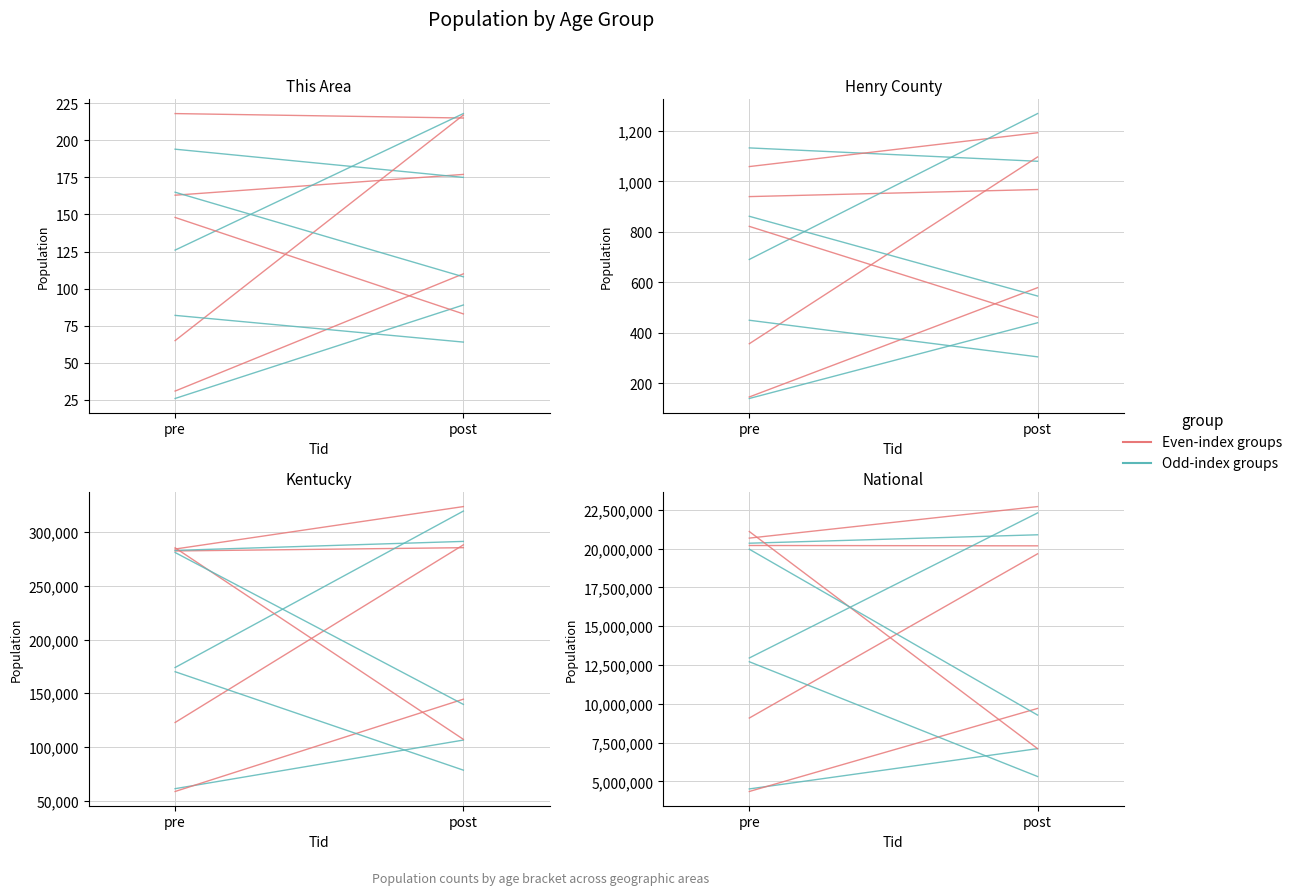

The This Area series shows 163 at pre. True or false?

True